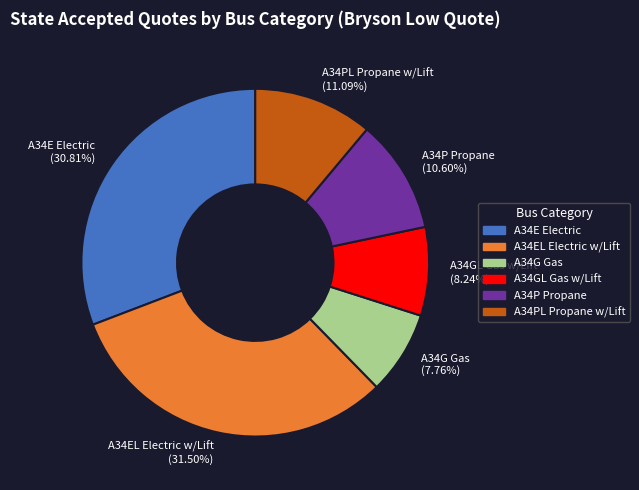

Is there a majority slice in this chart?

No